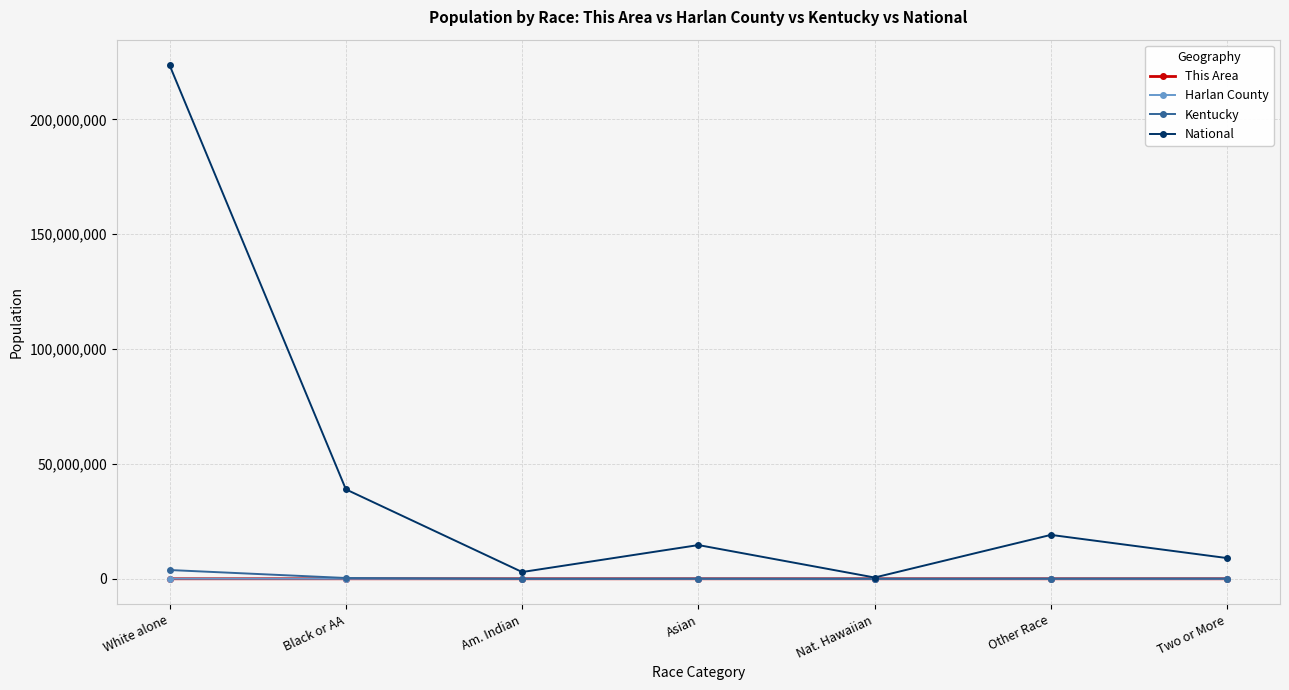

The value of National at White alone is 223553265. True or false?

True